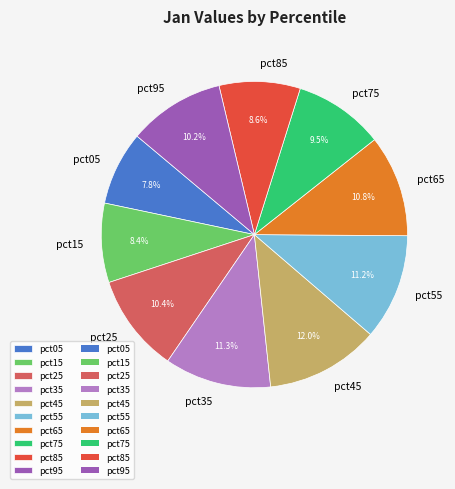

How many slices are in this pie chart?

10